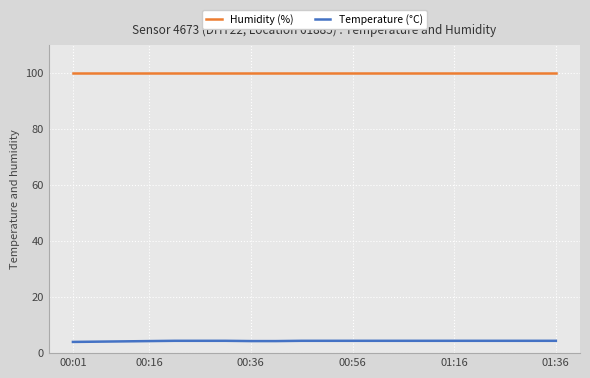

Which series has the largest total across all categories?

Humidity (%)